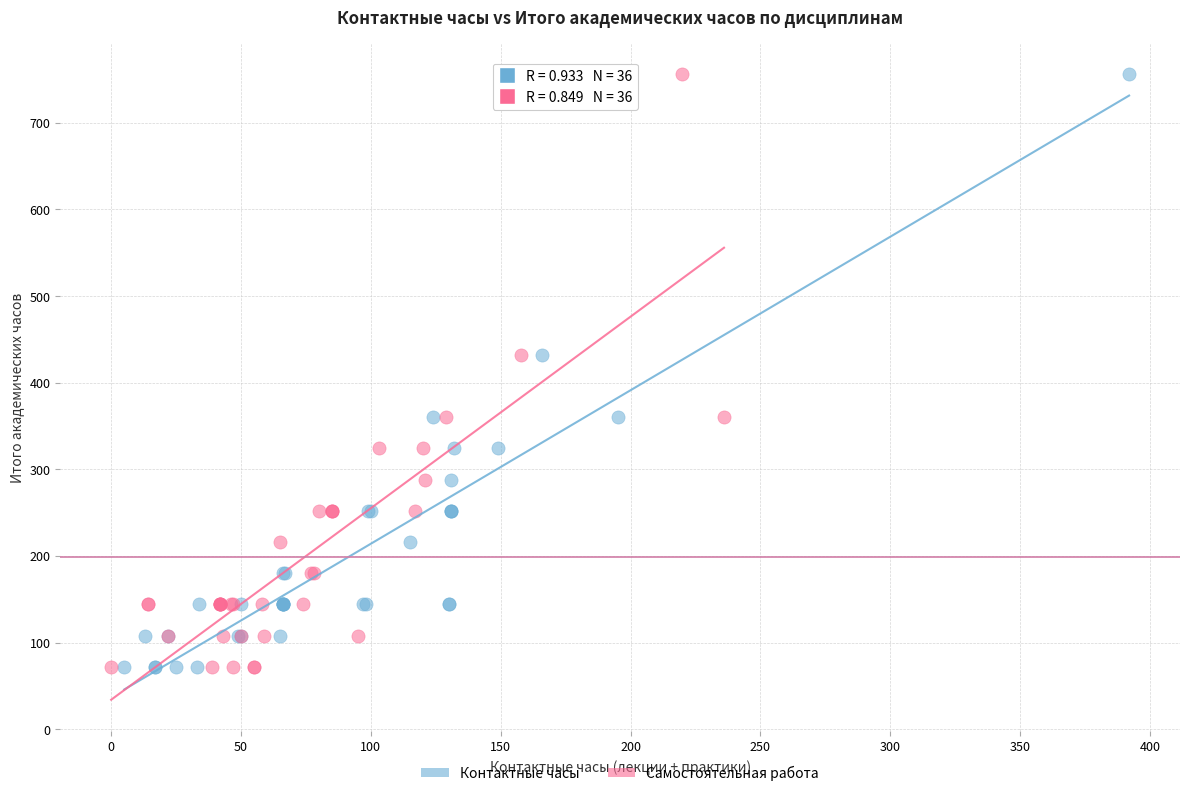

What are all the series names shown in the legend?

Контактные часы, Самостоятельная работа